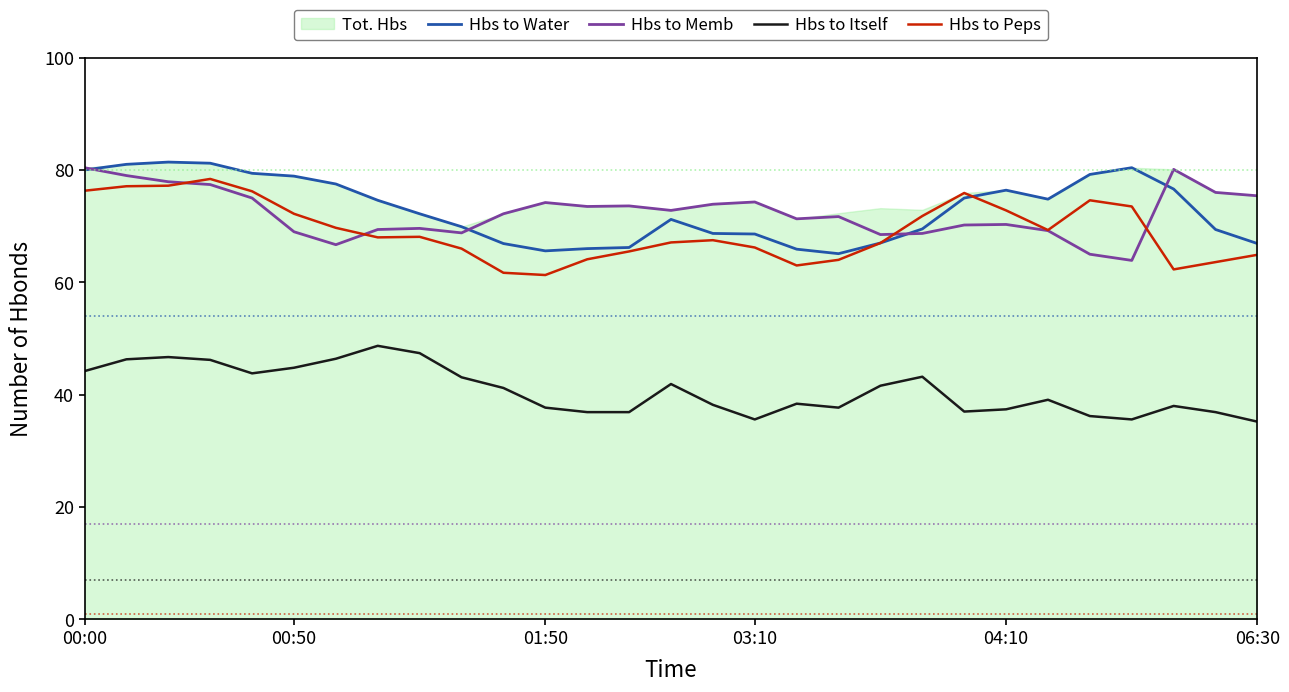

The Hbs to Peps series shows 69.7 at 6. True or false?

True